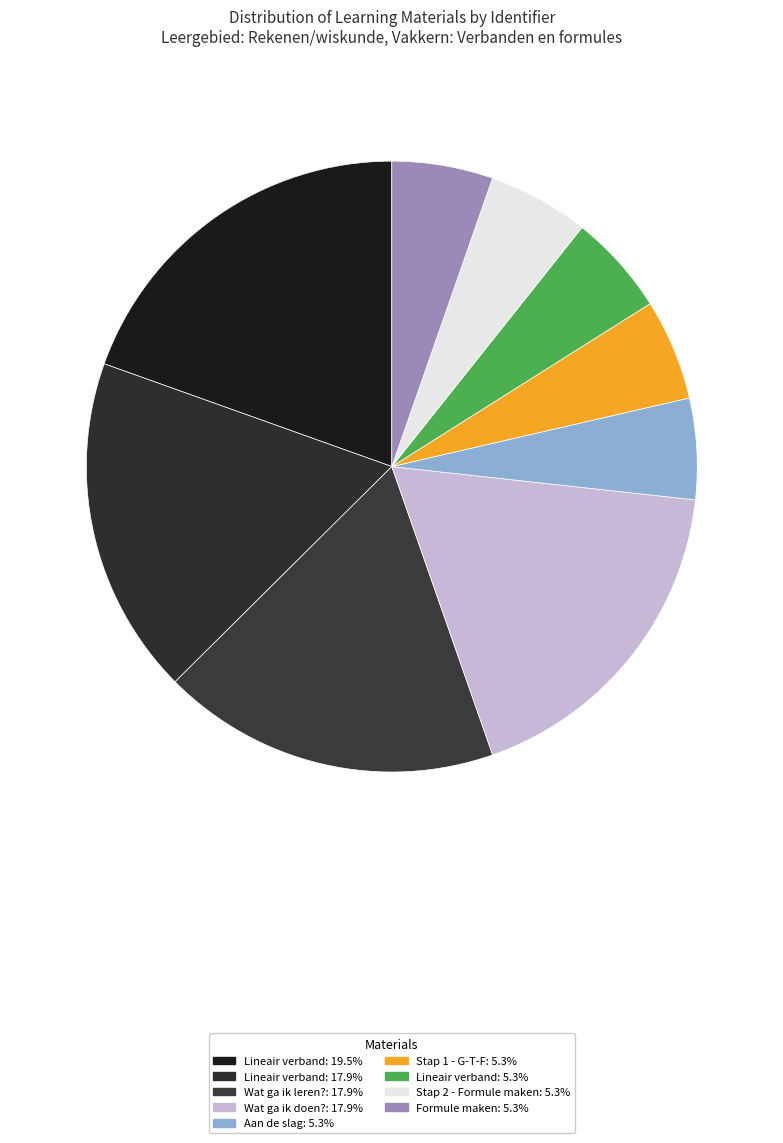

Which slice is the largest?

Lineair verband (6712467)